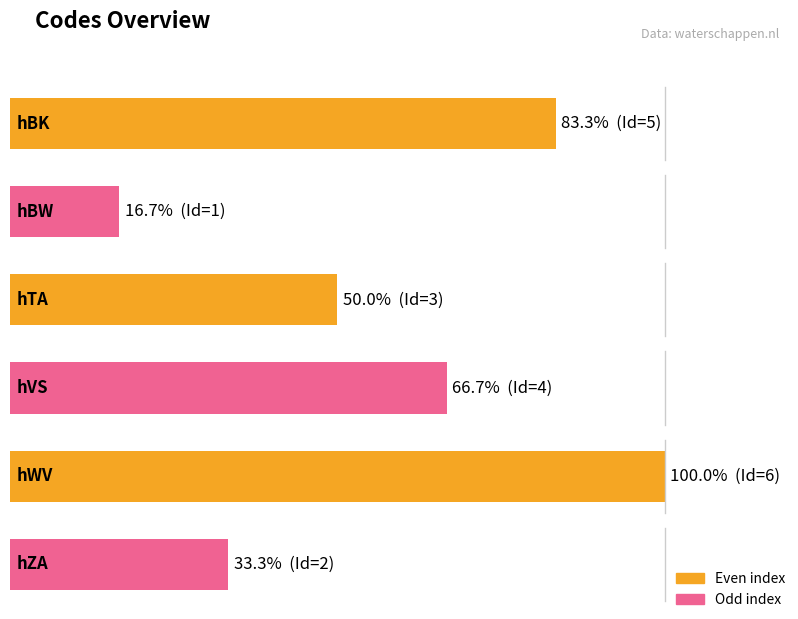

Rank the categories by value from highest to lowest.

hWV, hBK, hVS, hTA, hZA, hBW